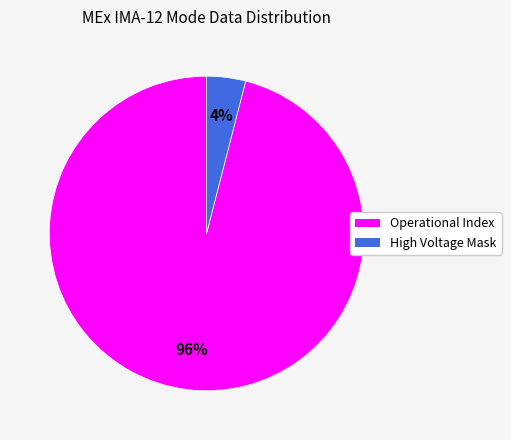

Is the sum of High Voltage Mask and Operational Index greater than half?

Yes